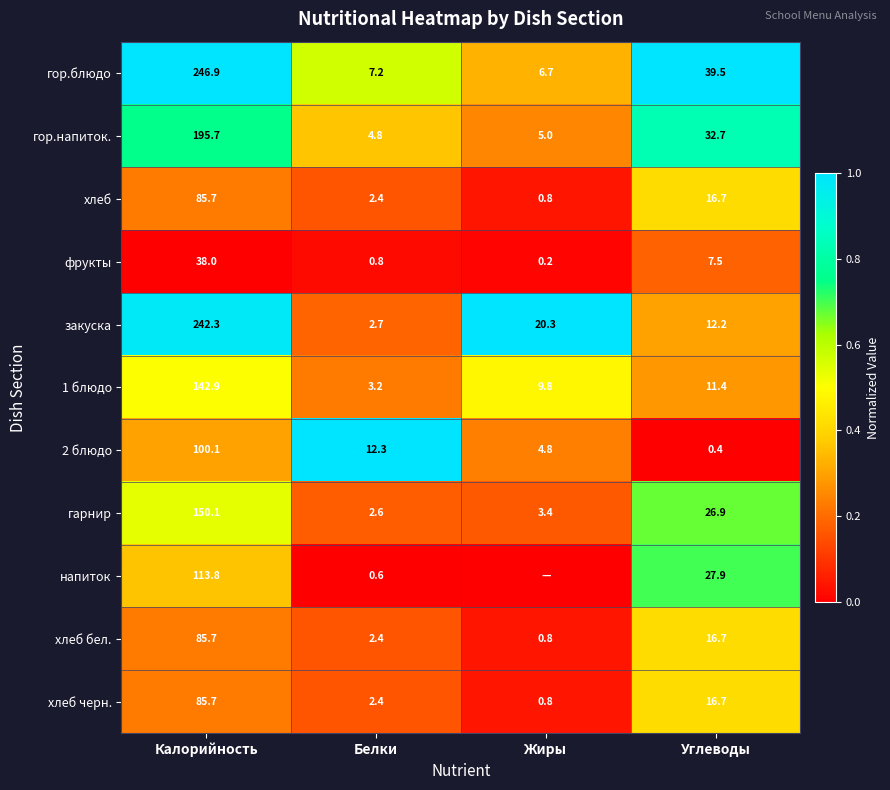

The 2 блюдо series shows 0.4 at Углеводы. True or false?

True